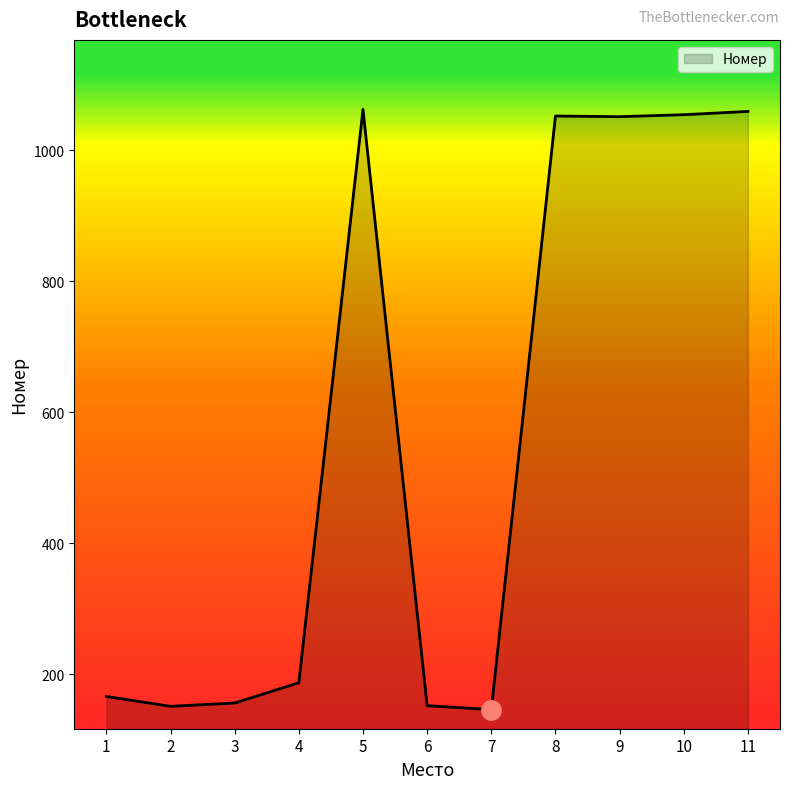

Read the value at 3.

156